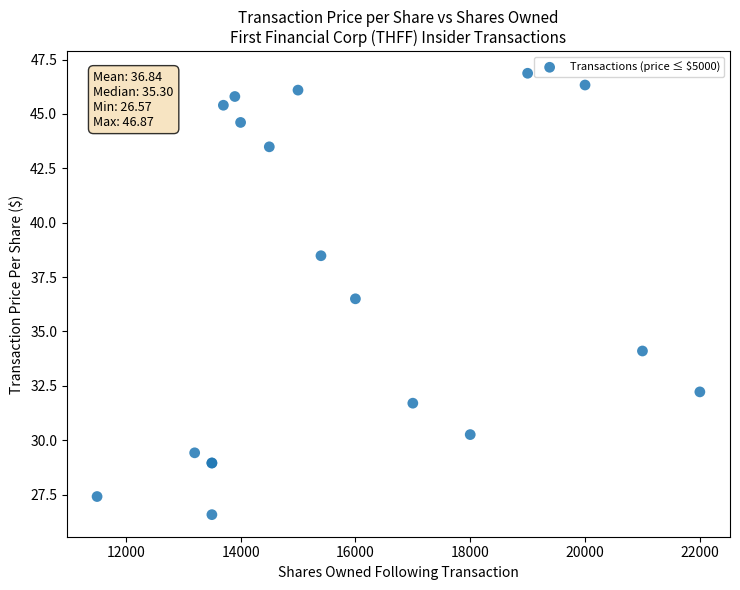

What Y value in the scatter plot is closest to 36?

36.5